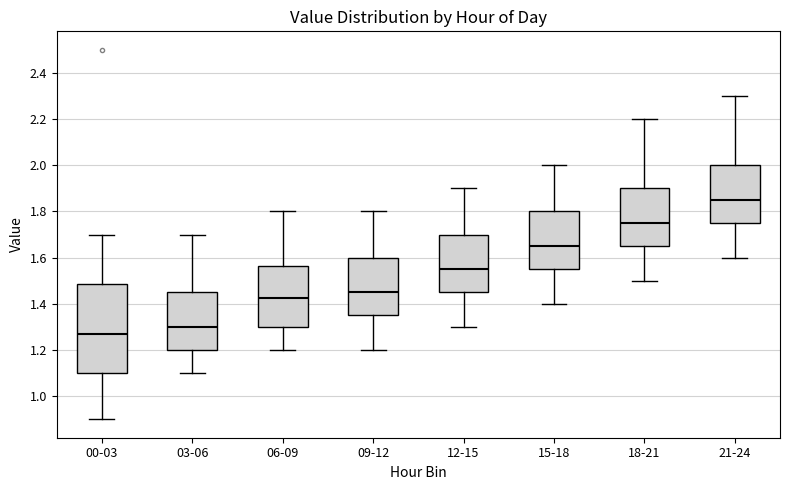

Reading left to right, read every box against the y-axis: the position of its median line, the range the box covers, and the ends of its whiskers. The values are not printed on the chart, so give them approximately, as read against the axis.

00-03: median 1.28, box 1.10 to 1.48, whiskers 0.90 to 1.70
03-06: median 1.30, box 1.20 to 1.46, whiskers 1.10 to 1.70
06-09: median 1.42, box 1.30 to 1.56, whiskers 1.20 to 1.80
09-12: median 1.46, box 1.36 to 1.60, whiskers 1.20 to 1.80
12-15: median 1.56, box 1.46 to 1.70, whiskers 1.30 to 1.90
15-18: median 1.66, box 1.56 to 1.80, whiskers 1.40 to 2.00
18-21: median 1.76, box 1.66 to 1.90, whiskers 1.50 to 2.20
21-24: median 1.86, box 1.76 to 2.00, whiskers 1.60 to 2.30